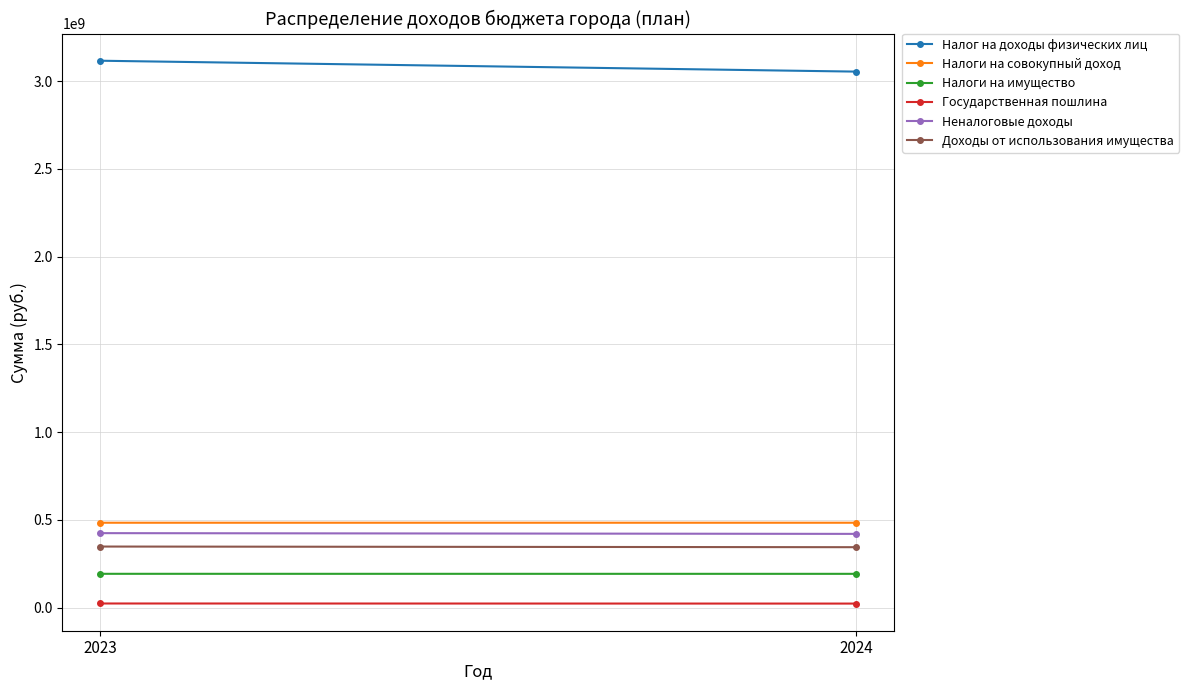

Is it true that Государственная пошлина equals 24069300 at 2023?

True